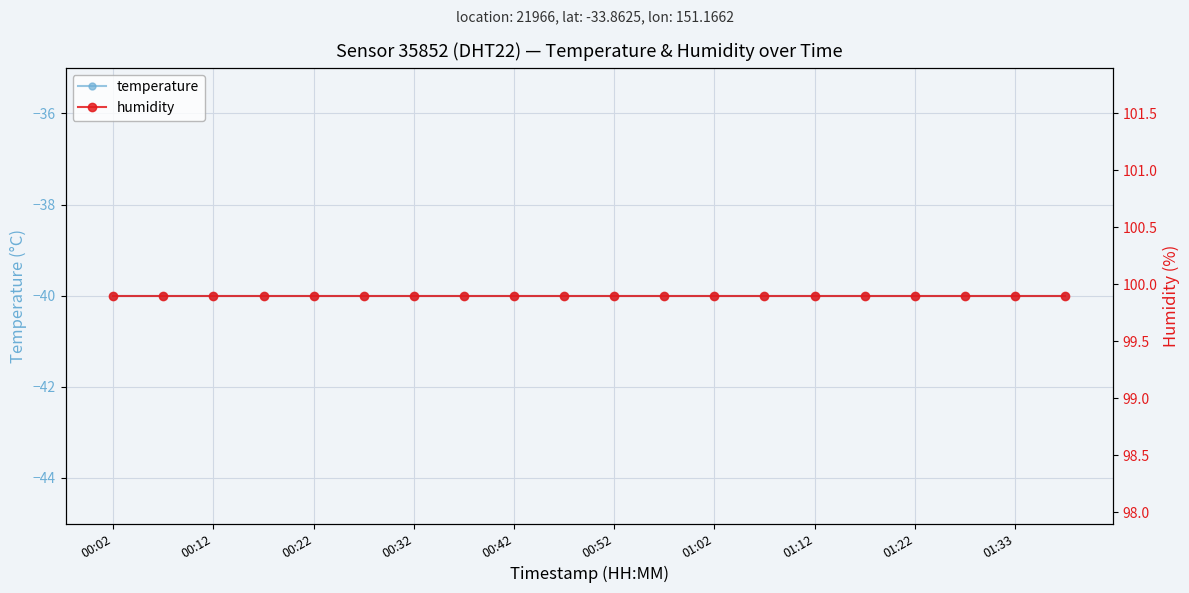

Rank the series by their average value, from highest to lowest.

humidity, temperature